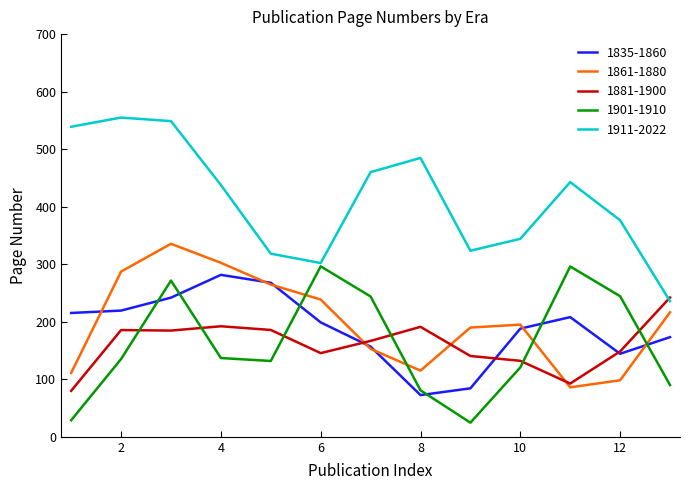

What is the greatest value displayed?

554.9